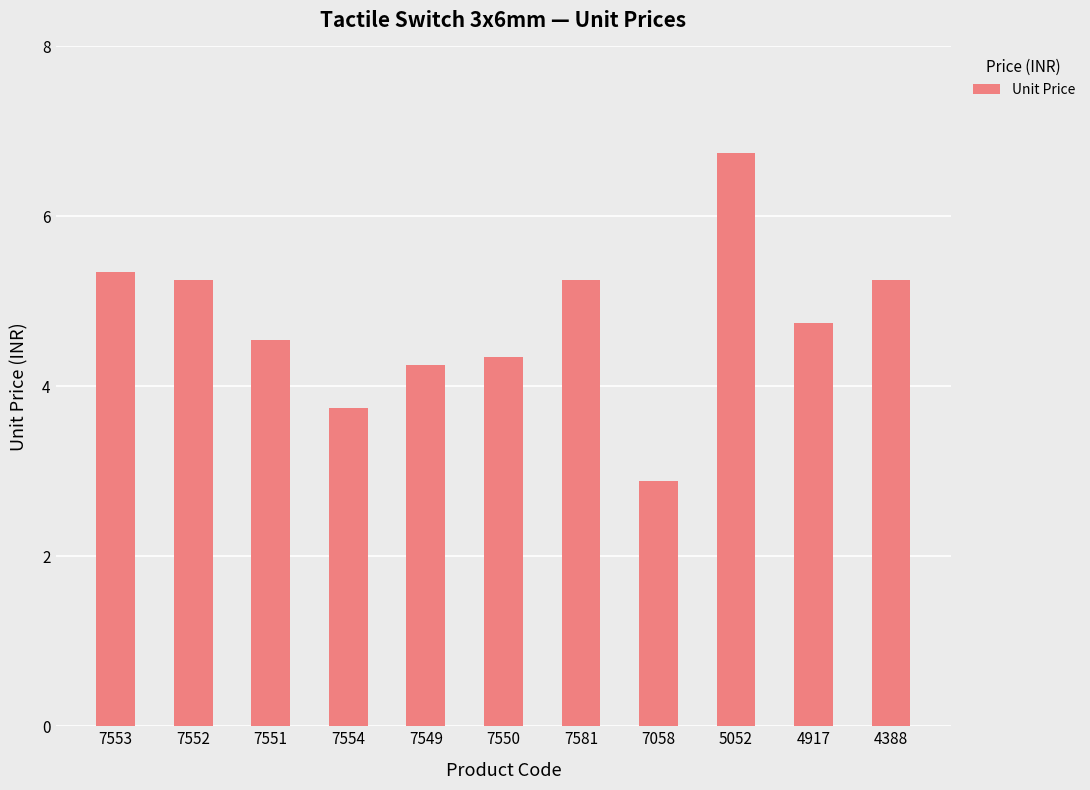

What position from the right is 7554?

8